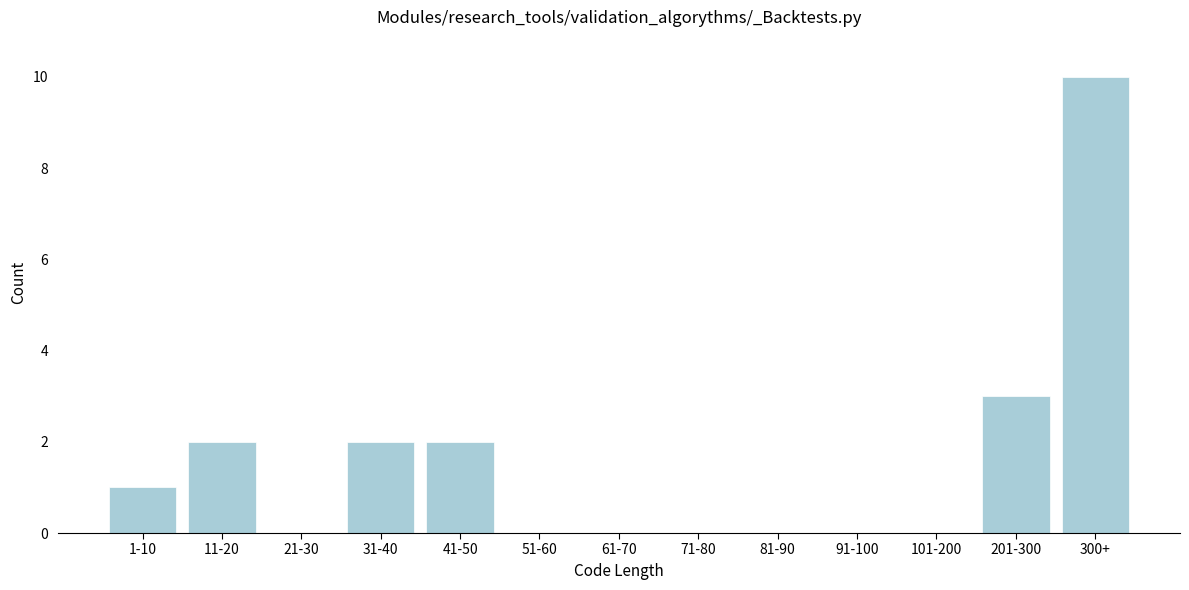

Reading right to left, extract all data points from this chart.

300+=10	201-300=3	101-200=0	91-100=0	81-90=0	71-80=0	61-70=0	51-60=0	41-50=2	31-40=2	21-30=0	11-20=2	1-10=1